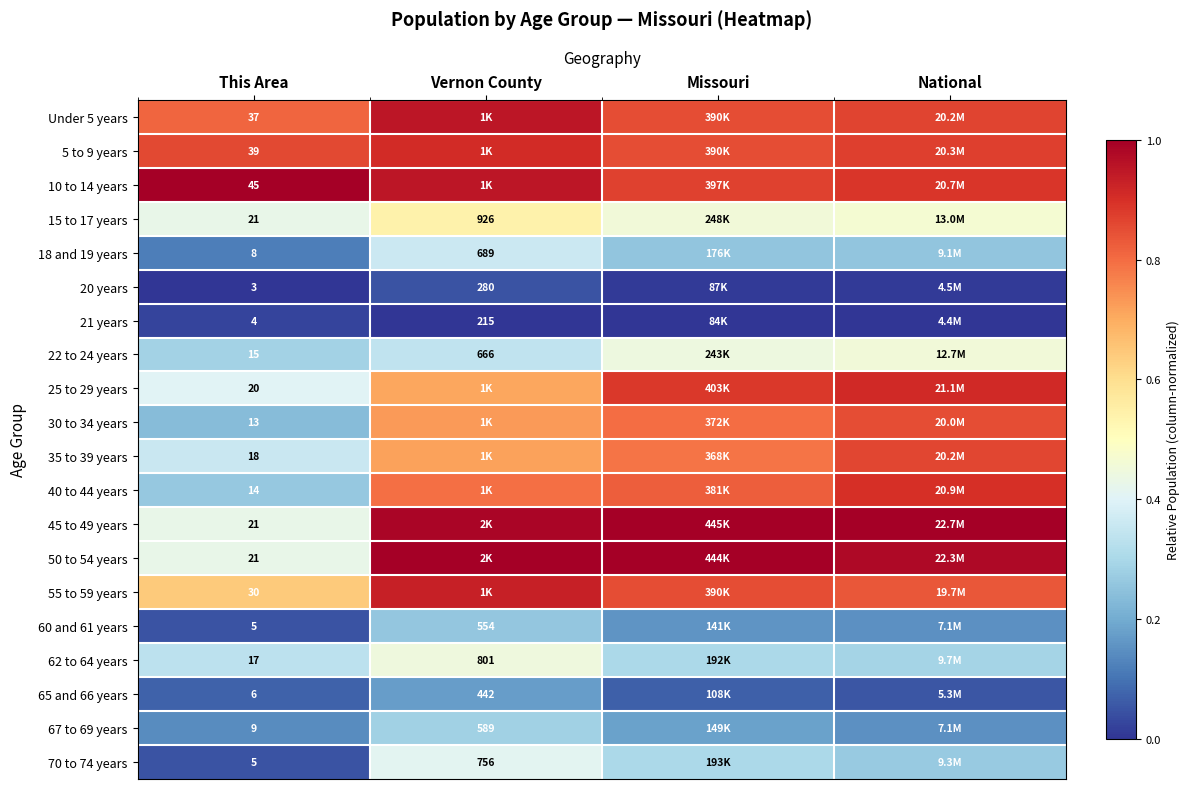

Between Missouri and This Area, which is larger?

Missouri